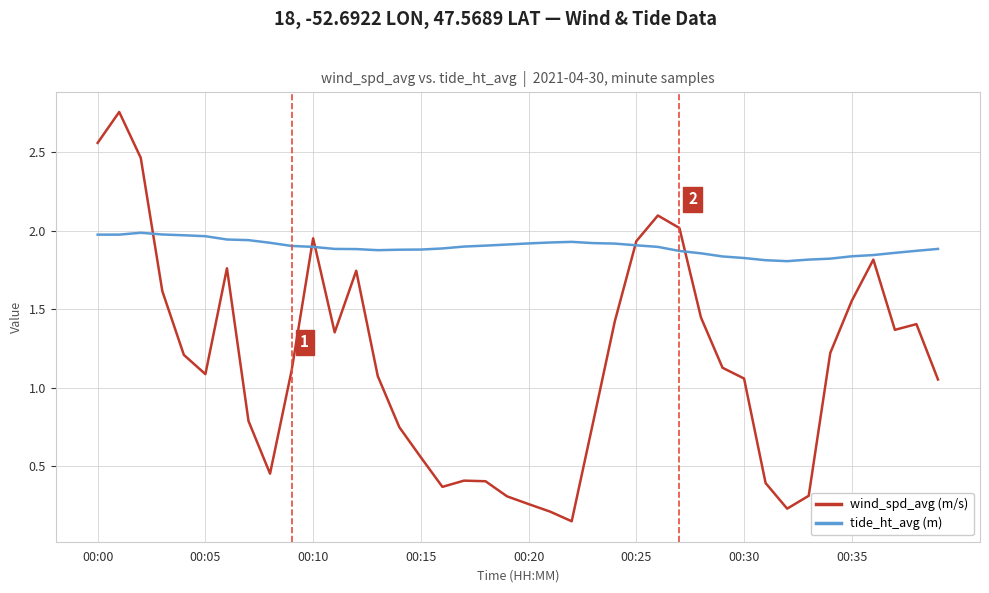

In tide_ht_avg (m), how many points are higher than both neighbors (excluding endpoints)?

2